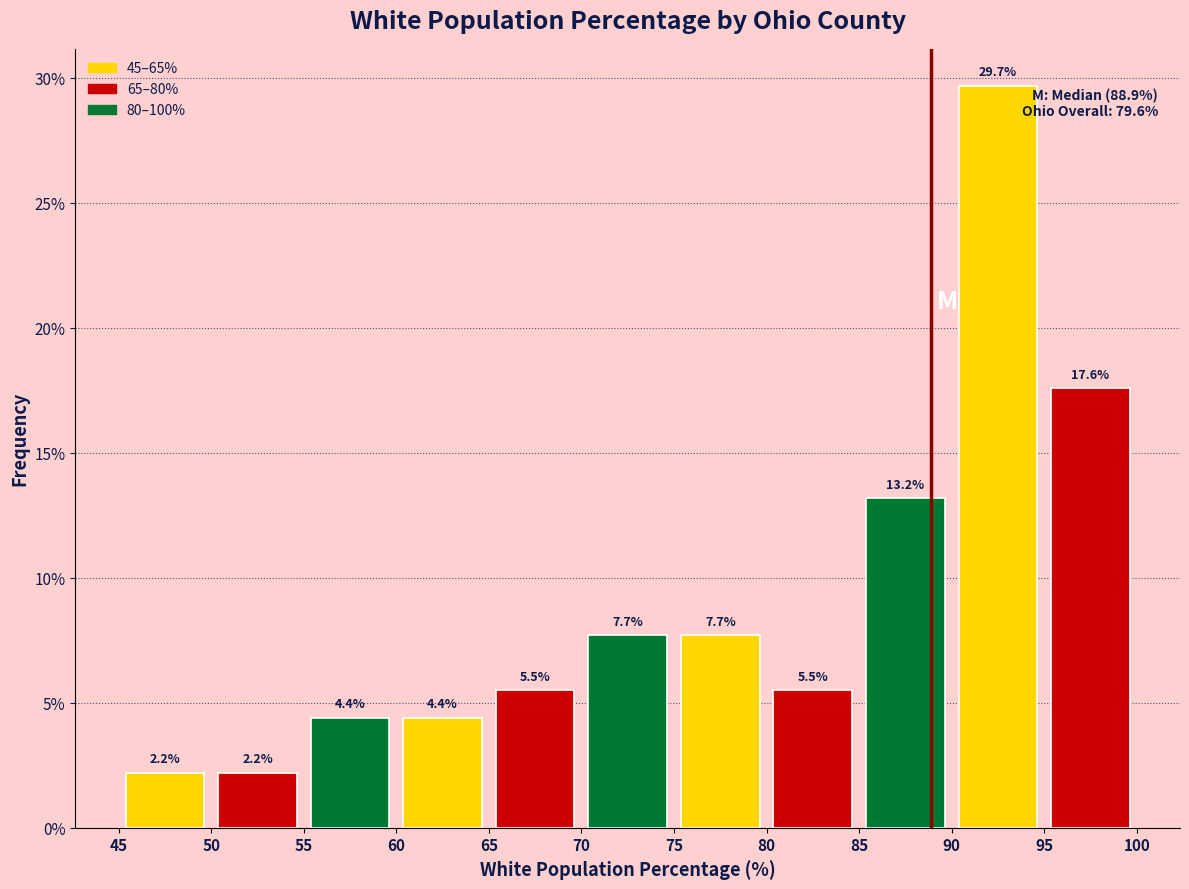

Which range on the x-axis has the tallest bar?

90 to 95